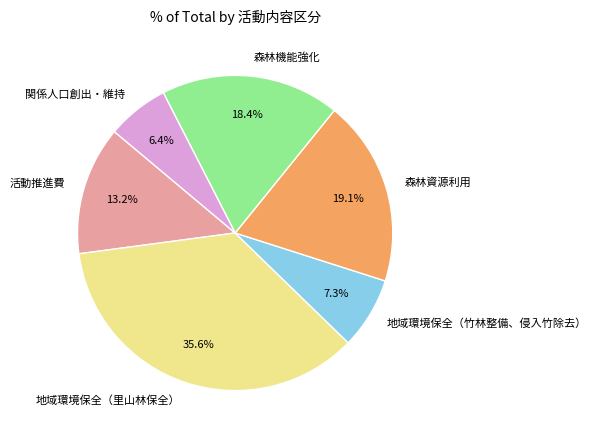

How many segments does this pie chart have?

6